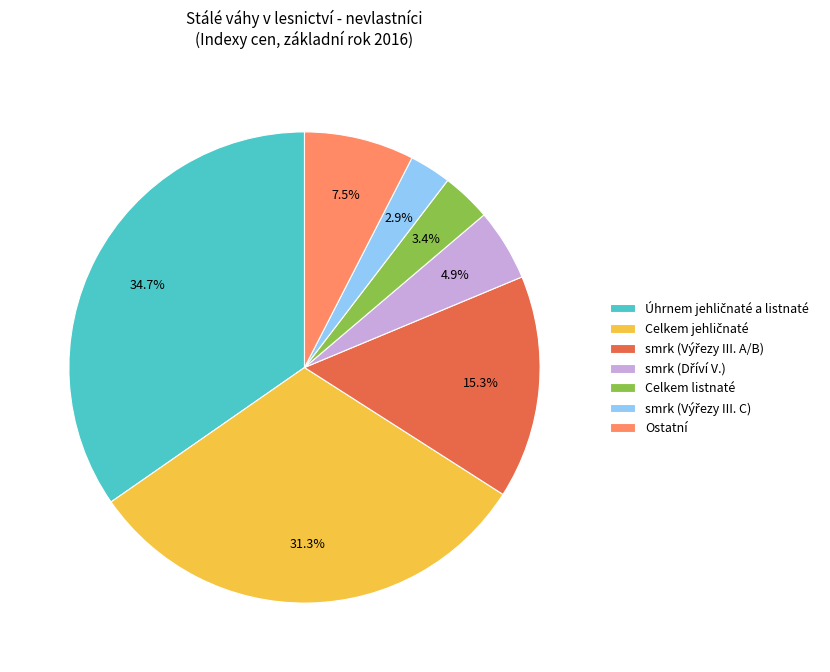

How many segments does this pie chart have?

7